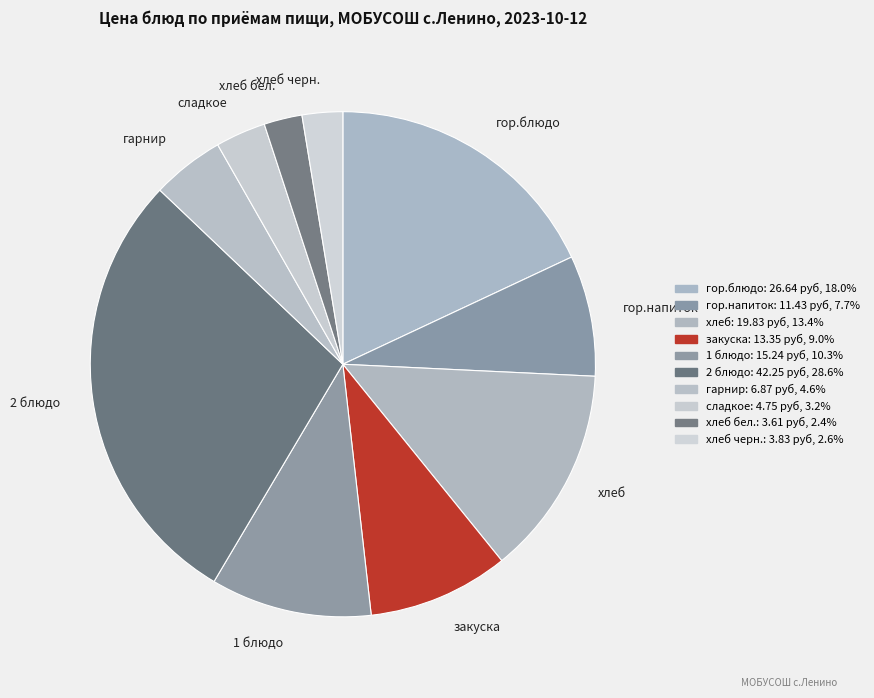

Does закуска represent more than half of the total?

No